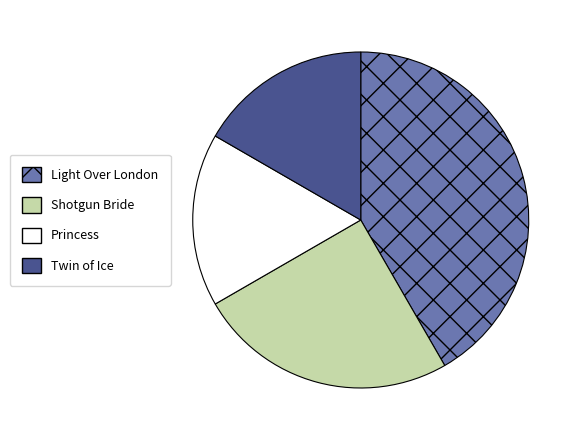

Which category has the biggest portion of the pie?

Light Over London